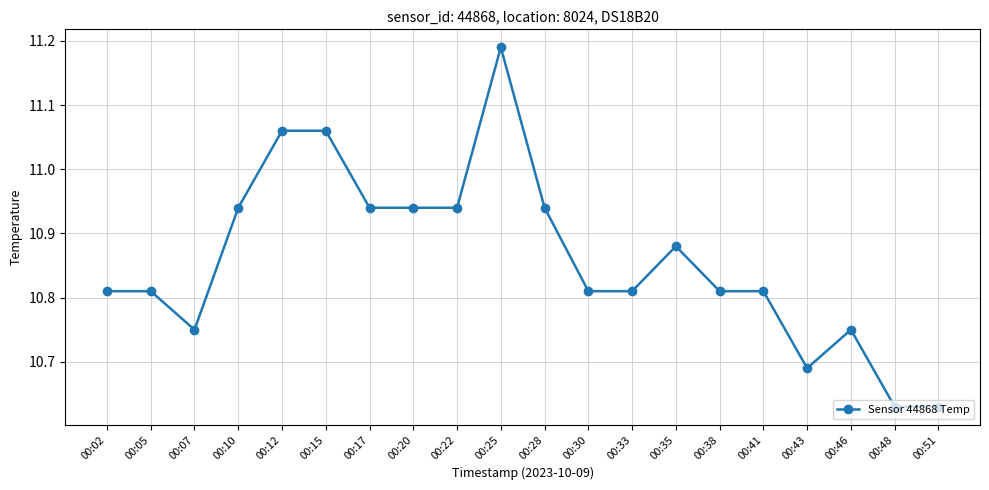

The chart shows a value of 17.1 at 00:43. True or false?

False